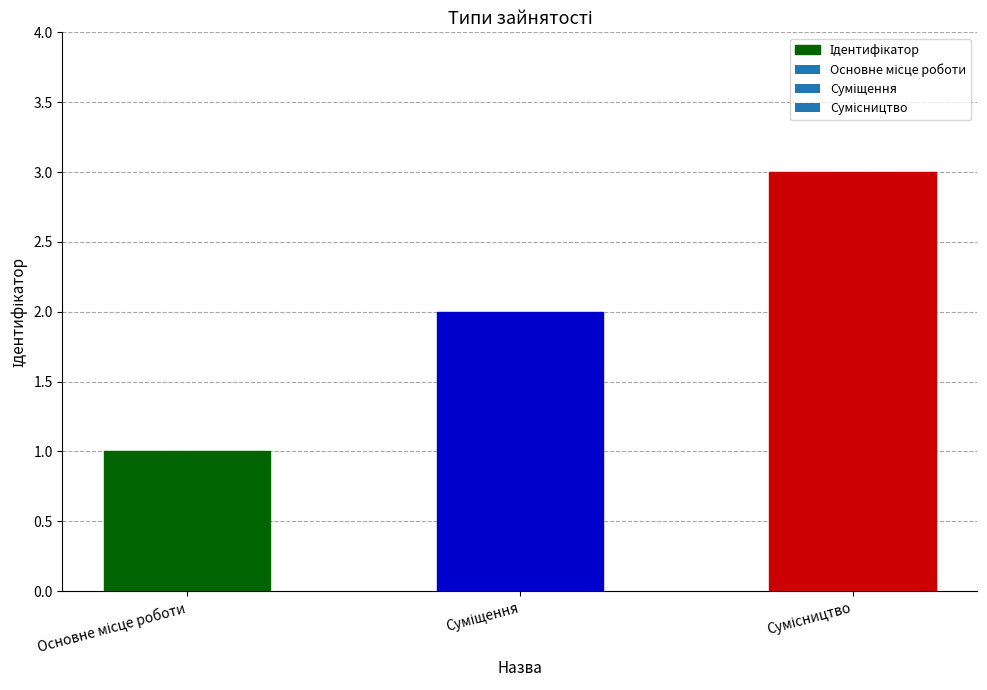

What is the value of the 2nd bar from the left?

2